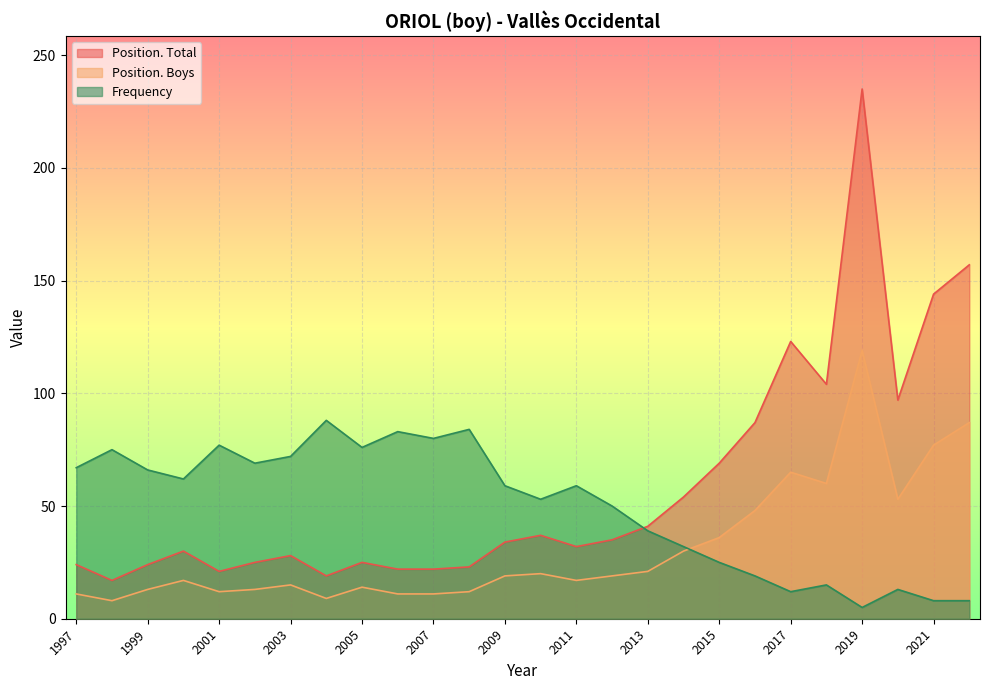

True or false: Position. Total and Position. Boys cross at least once.

False